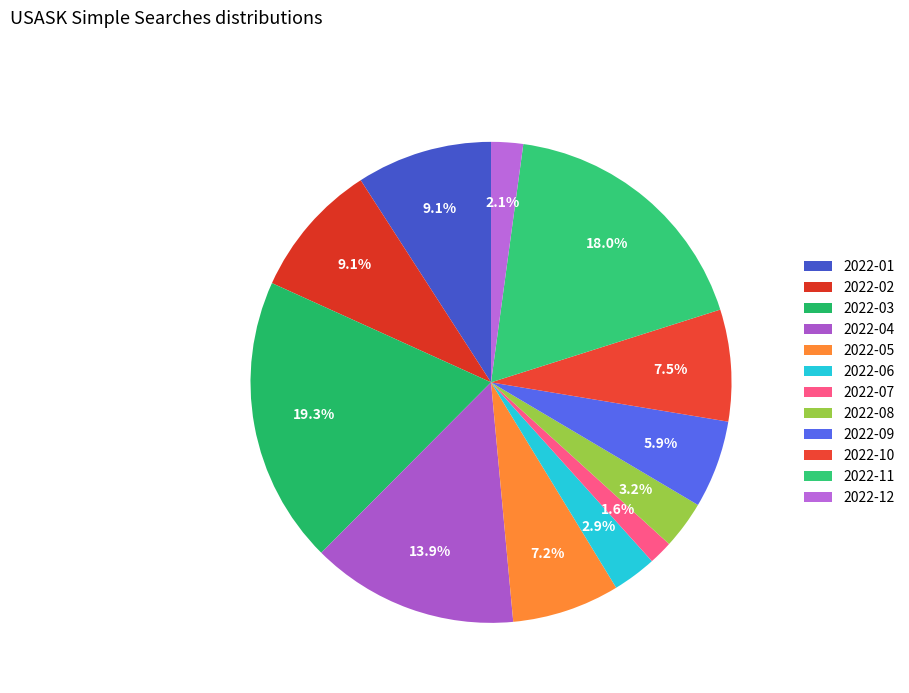

True or false: 2022-11 accounts for 18% of the total.

True